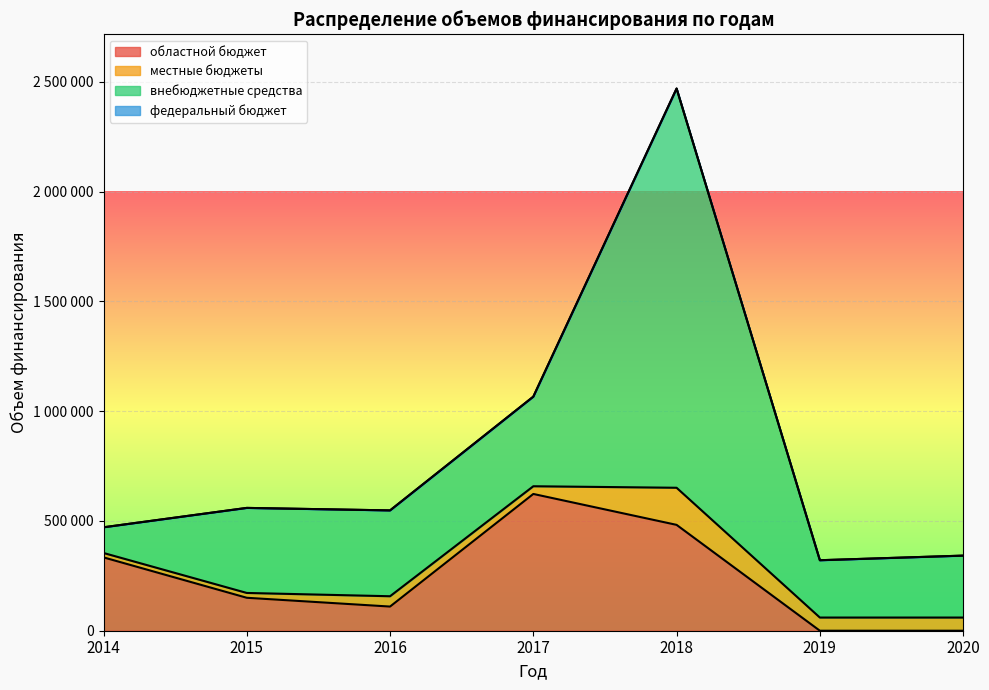

At how many categories does at least one series exceed 399353?

2